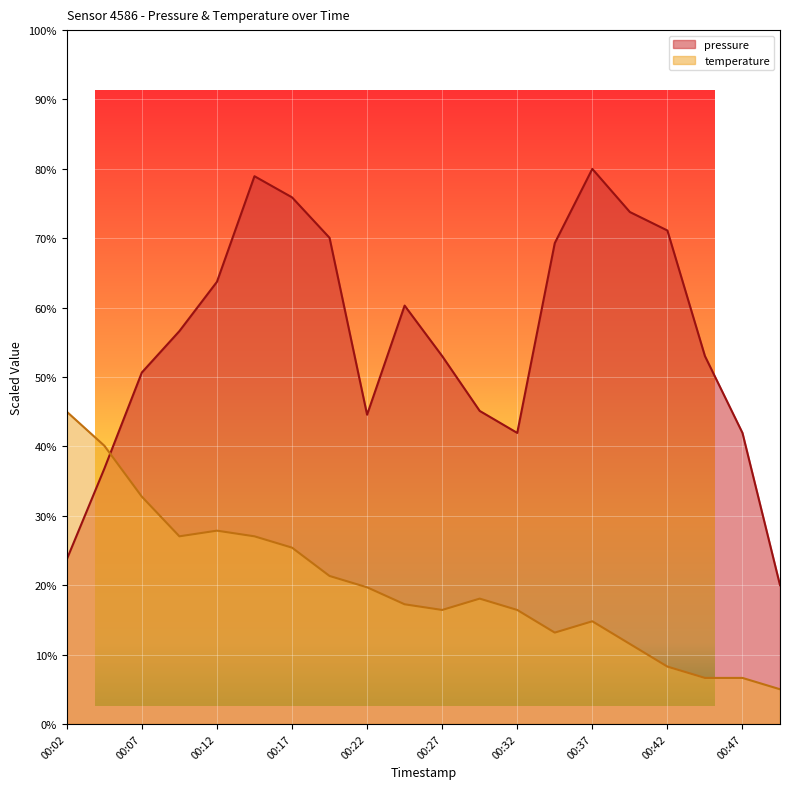

Where do temperature and pressure first cross each other?

00:04 and 00:07